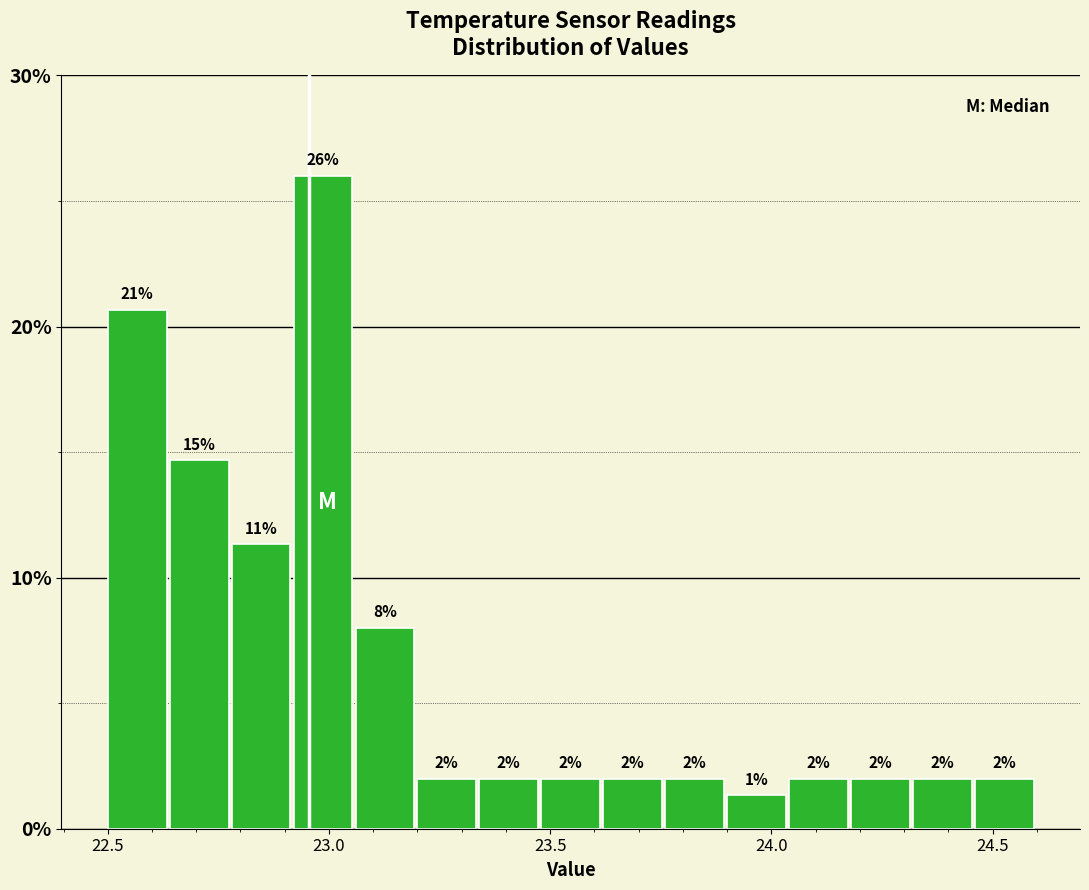

Around what value on the x-axis is the tallest bar? Give the approximate position of its centre, as read against the axis.

23.00